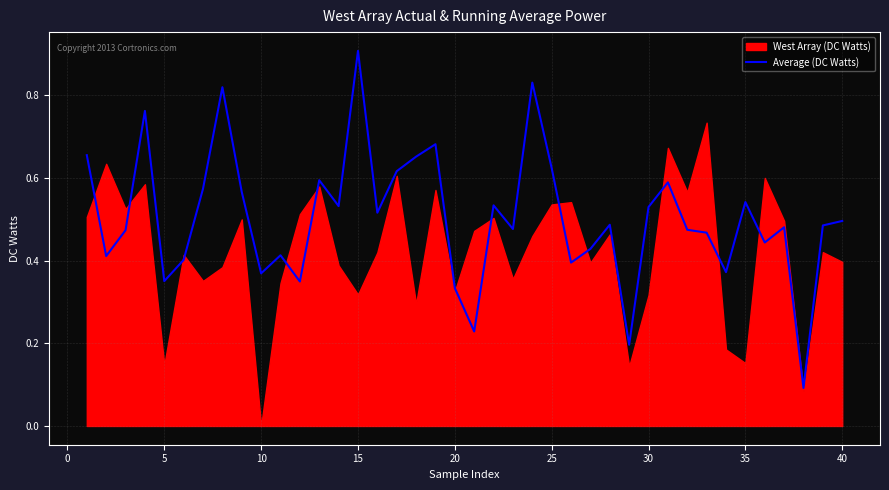

What is the difference between the second highest and minimum values?

0.7